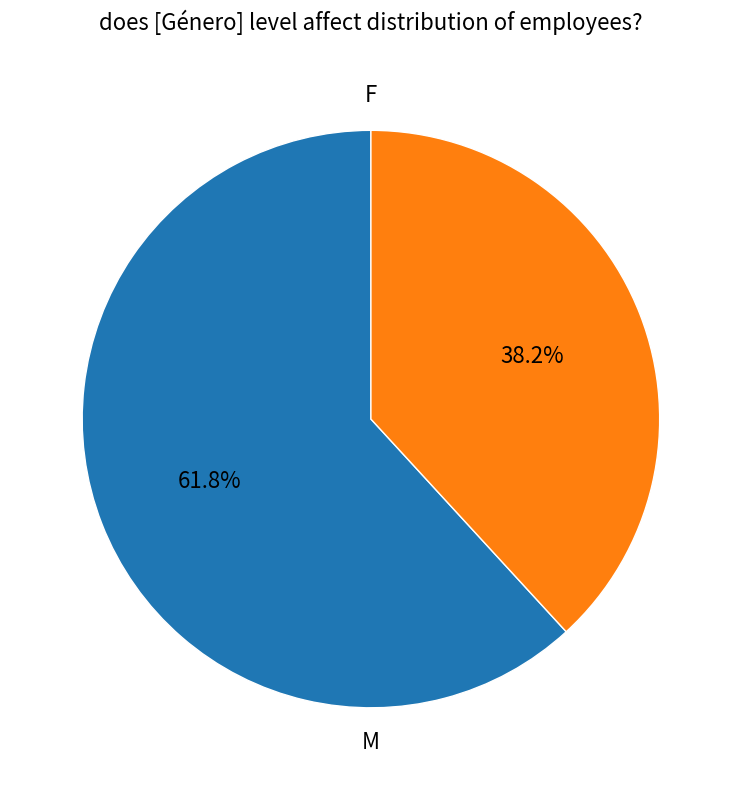

How many slices are in this pie chart?

2